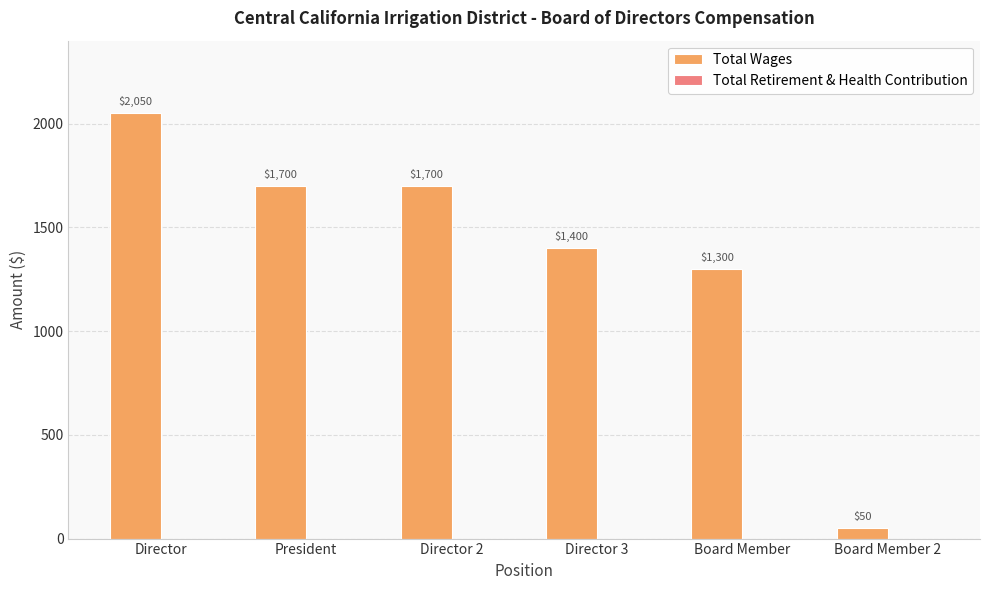

What is the change in value from President to Board Member?

-400